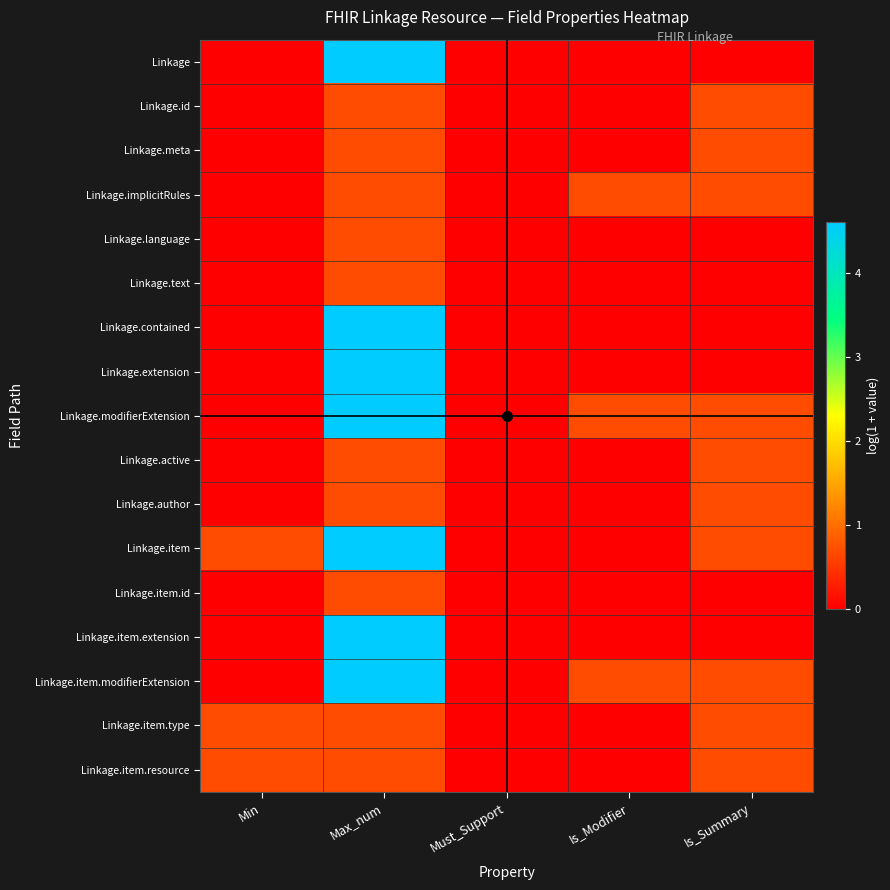

At how many categories does at least one series exceed 3?

1